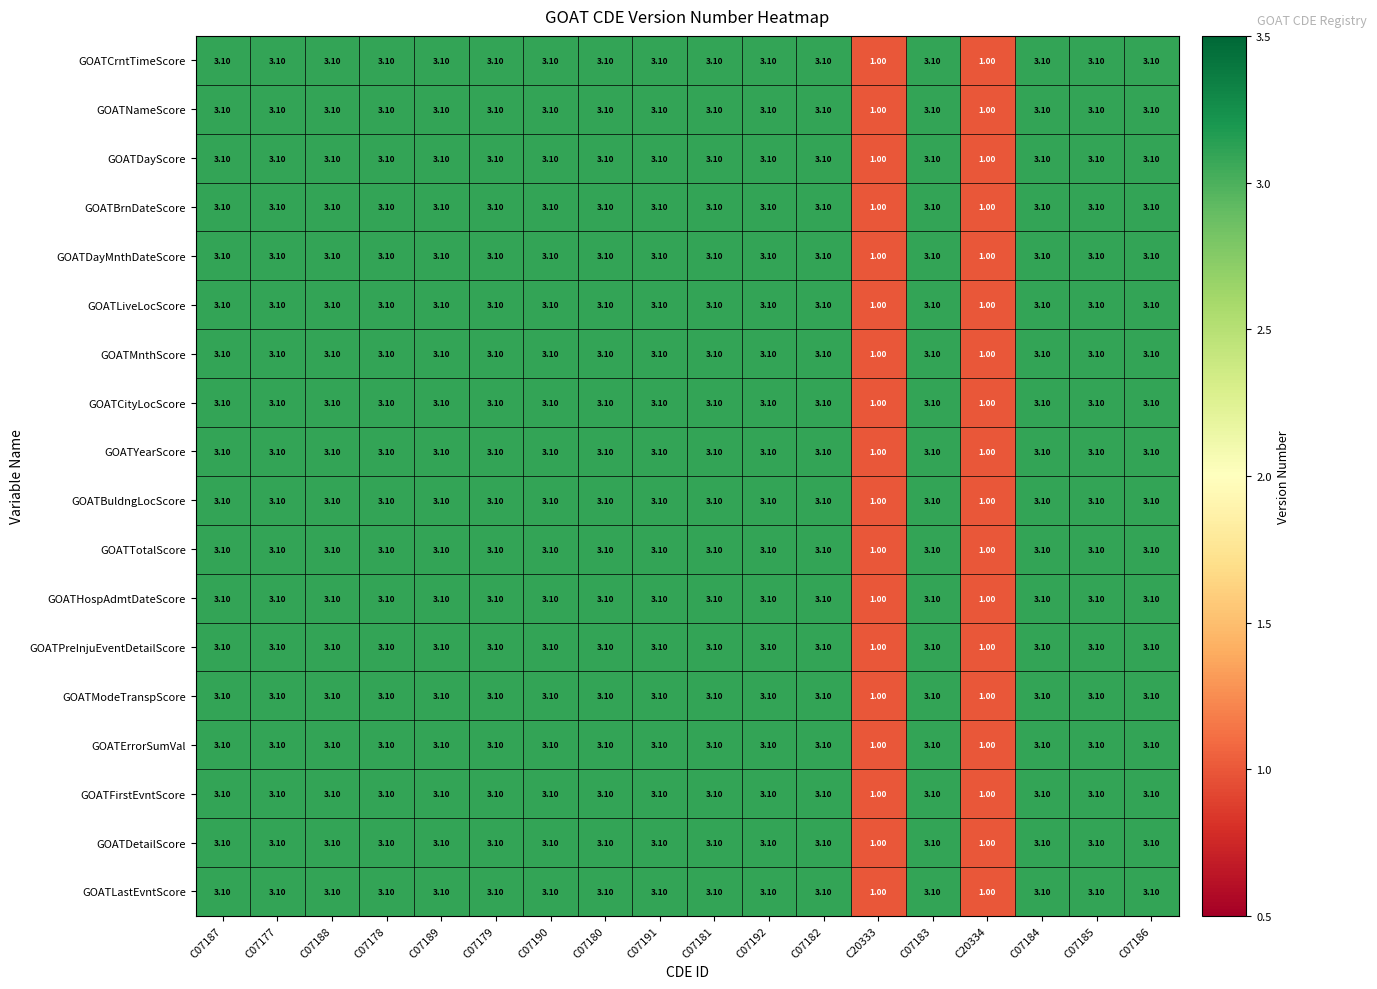

At how many categories does at least one series exceed 2?

16